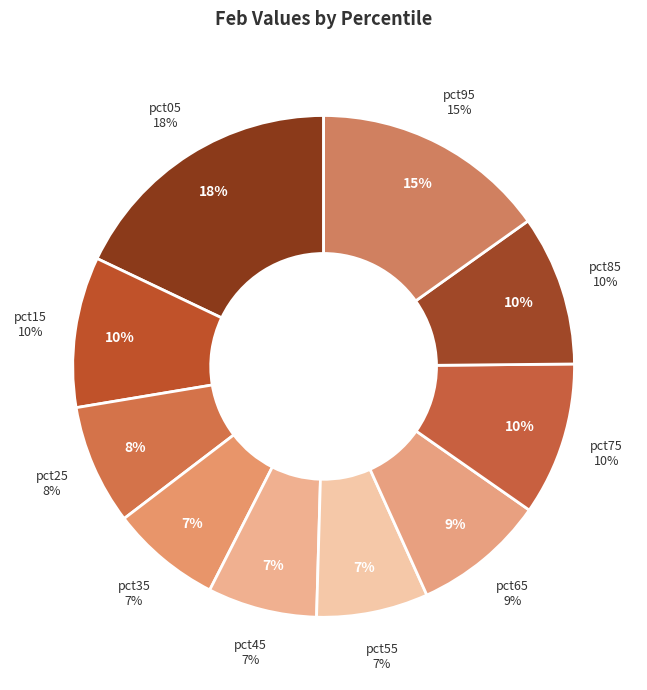

Rank the categories by value from highest to lowest.

pct05, pct95, pct75, pct15, pct85, pct65, pct25, pct55, pct35, pct45